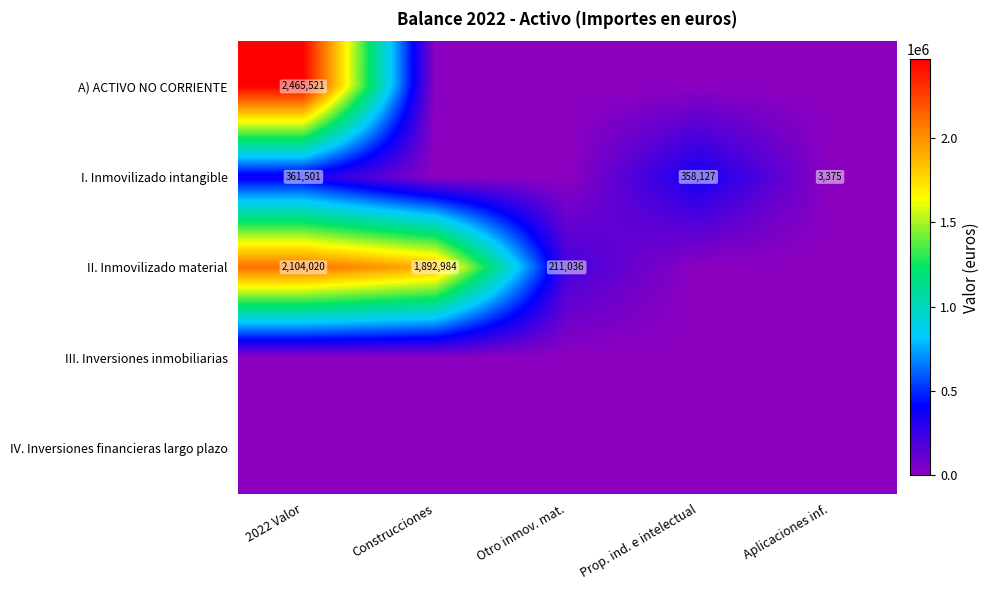

What is the spread (max minus min) of values at Construcciones?

1892984.1